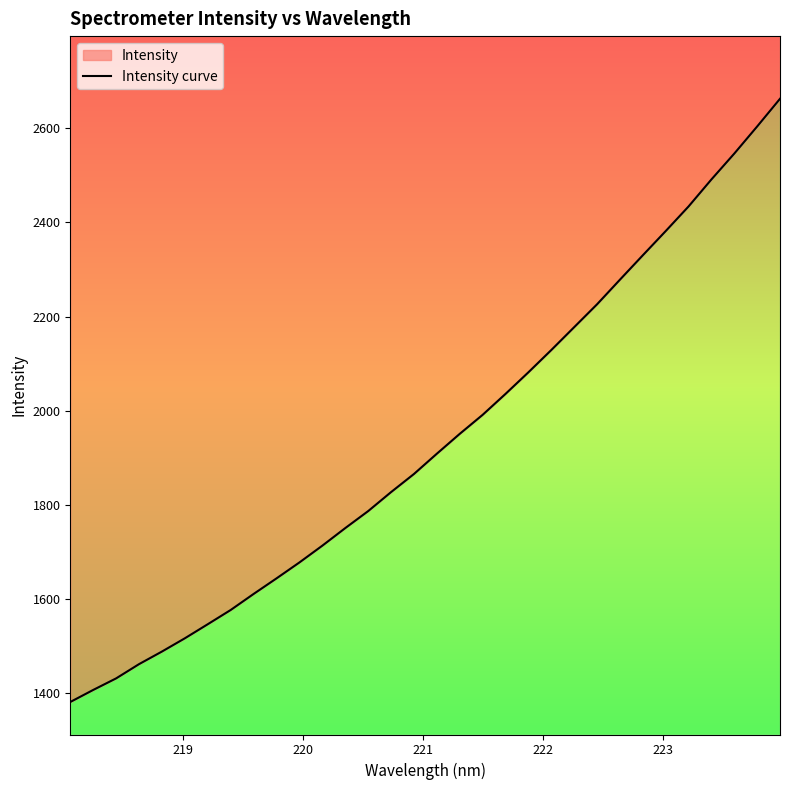

True or false: the data has more than 2 interior local peaks.

False